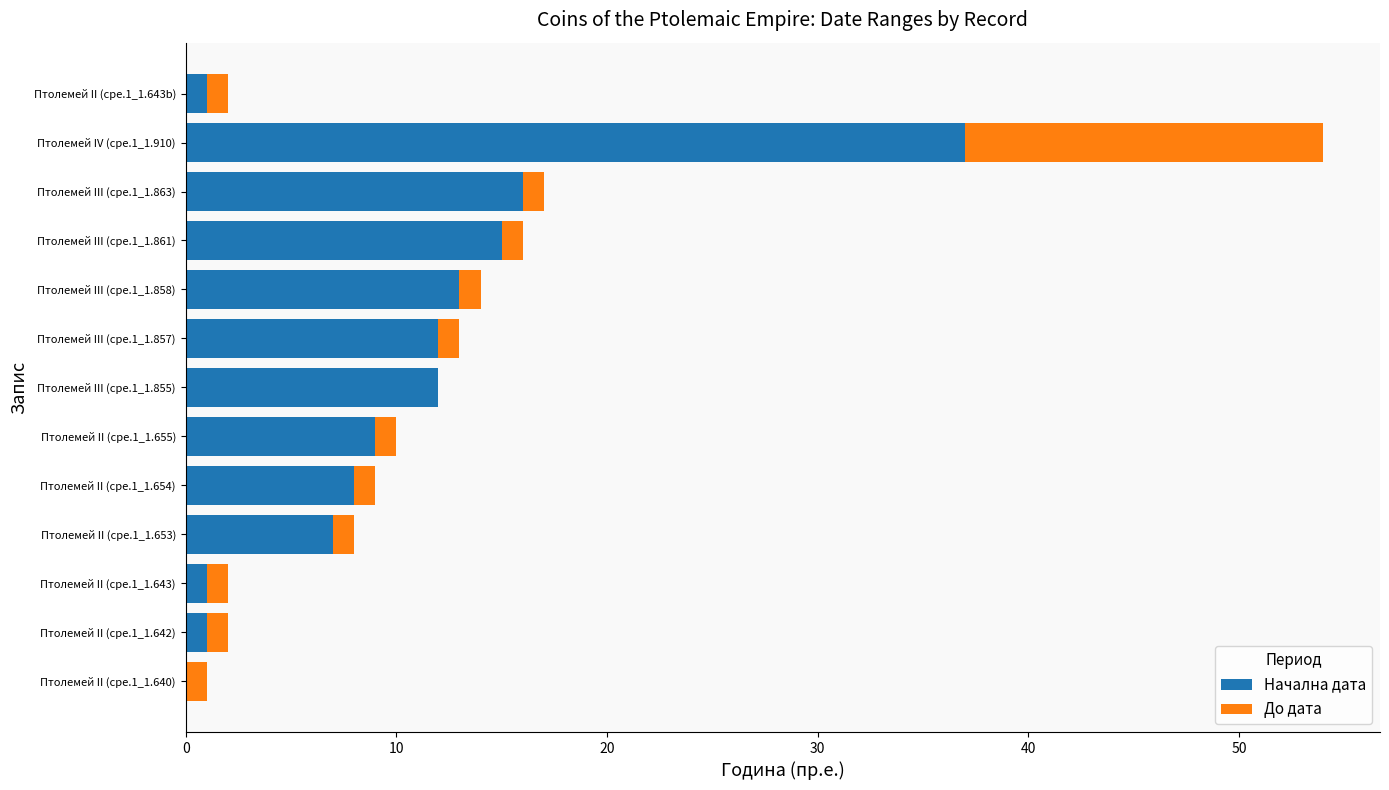

Is it true that Начална дата equals 5 at Птолемей III (cpe.1_1.855)?

False